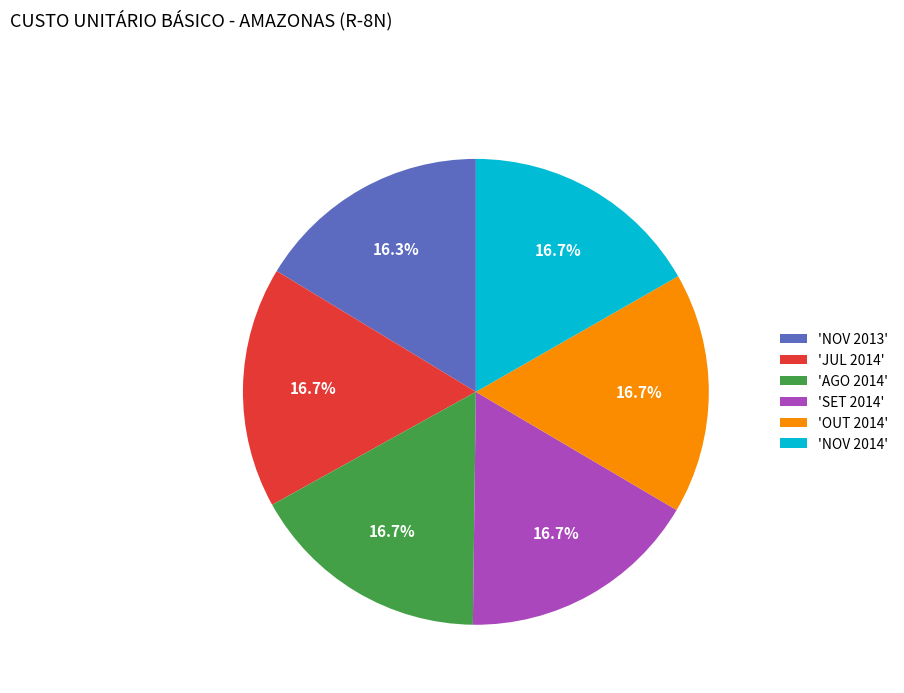

Is the sum of 'SET 2014' and 'NOV 2013' greater than half?

No